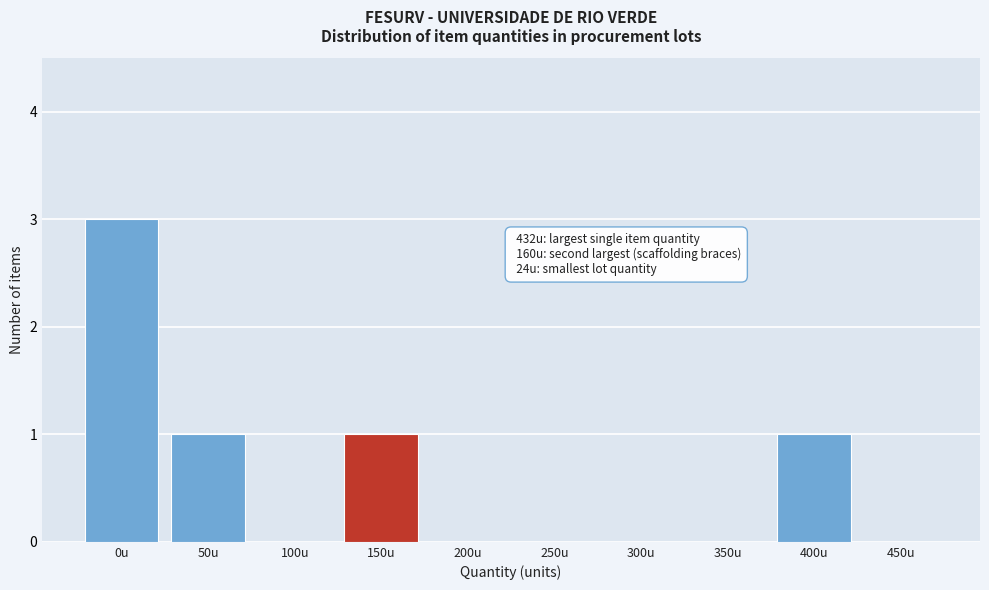

Reading right to left, transcribe all the data shown in this chart.

450u=0	400u=1	350u=0	300u=0	250u=0	200u=0	150u=1	100u=0	50u=1	0u=3